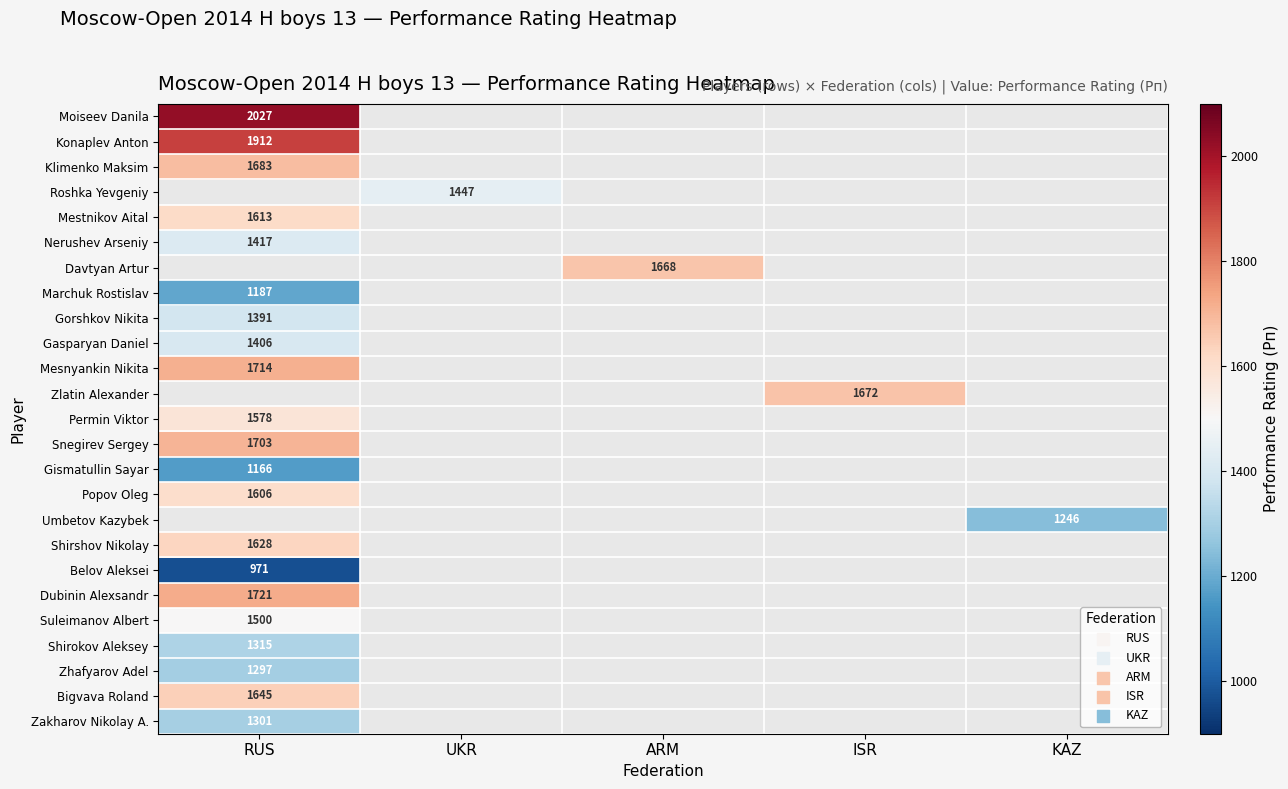

The value of Suleimanov Albert at RUS is 1500.0. True or false?

True